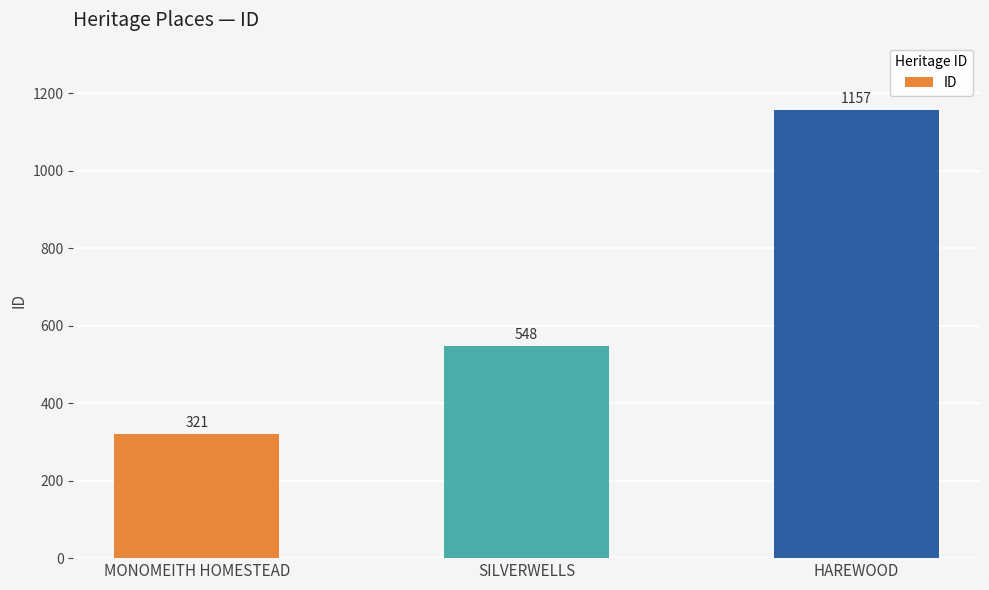

Reading left to right, list all the values displayed in this chart.

321	548	1157